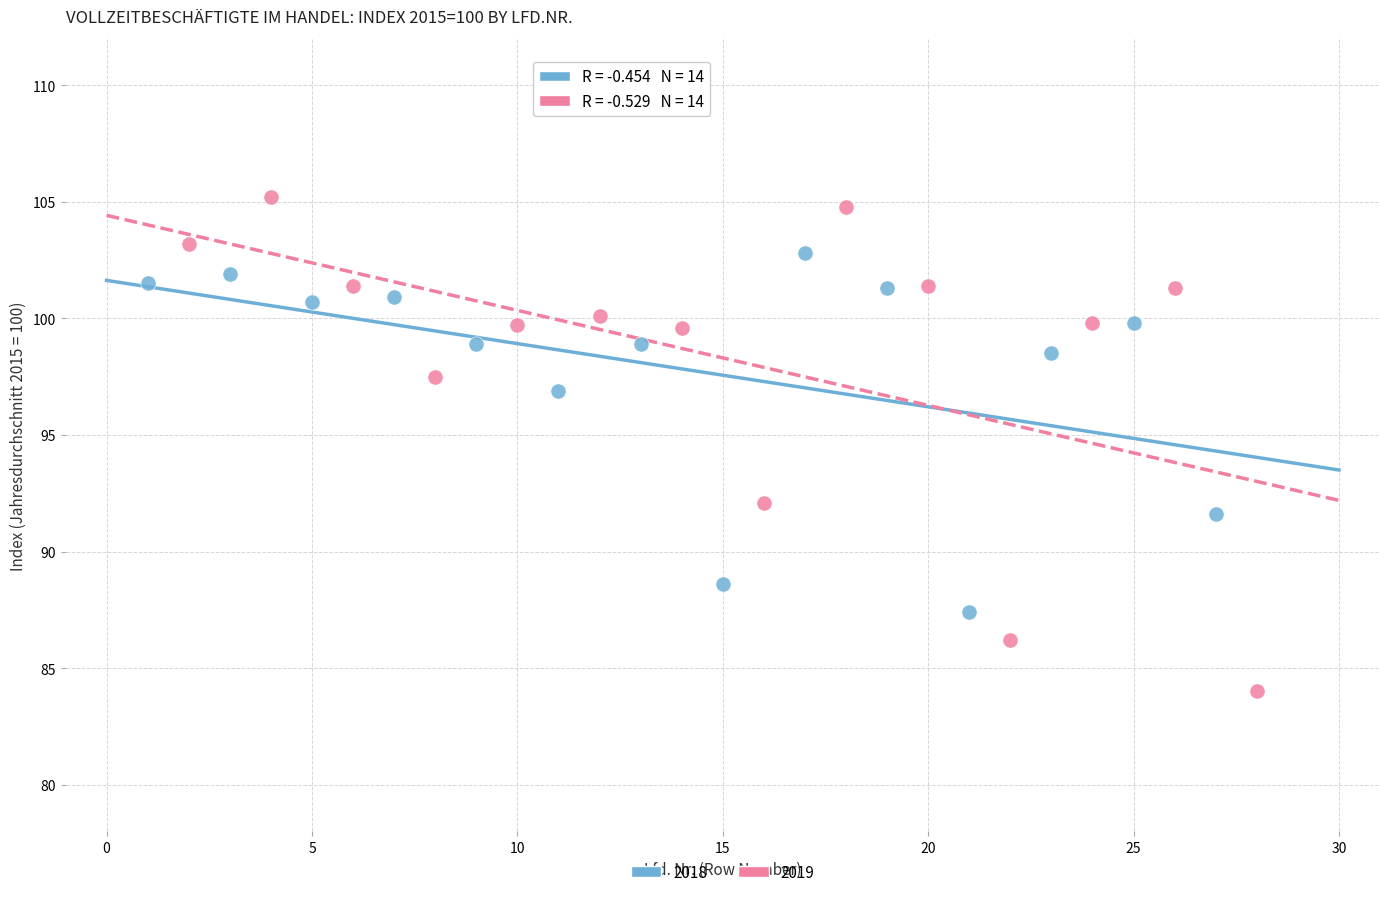

Which series has the largest Y range (max minus min)?

2019